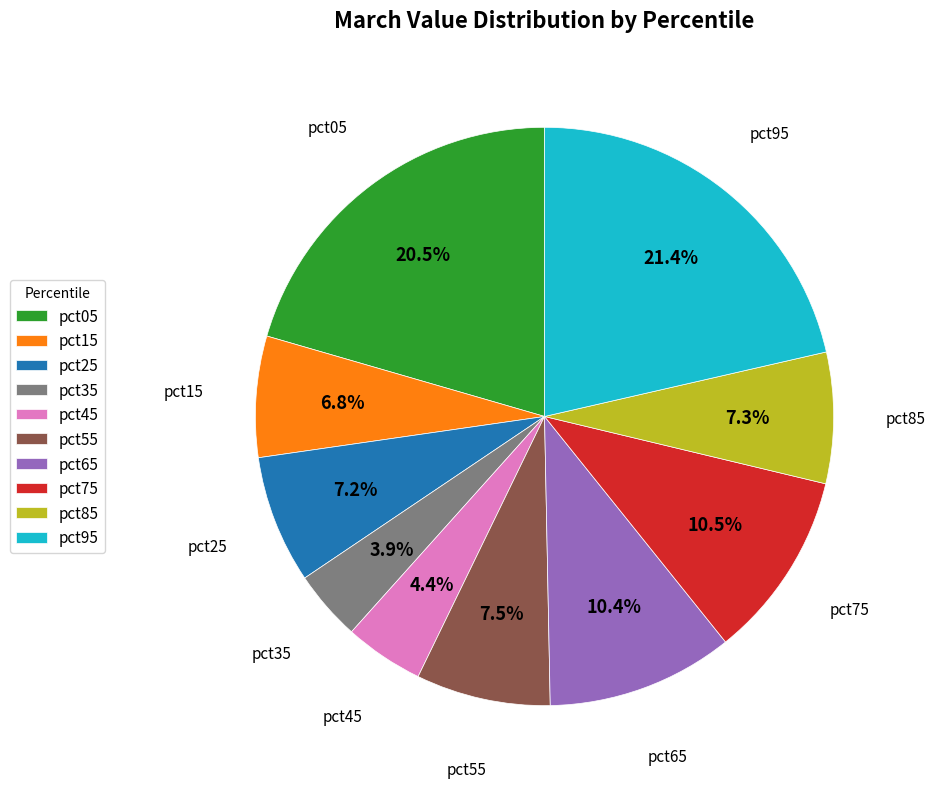

Does any single category account for the majority?

No